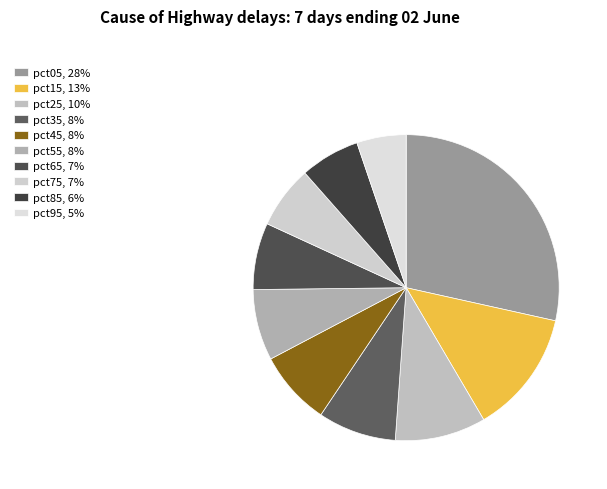

To the nearest percent, what percentage of the pie is pct75?

7%